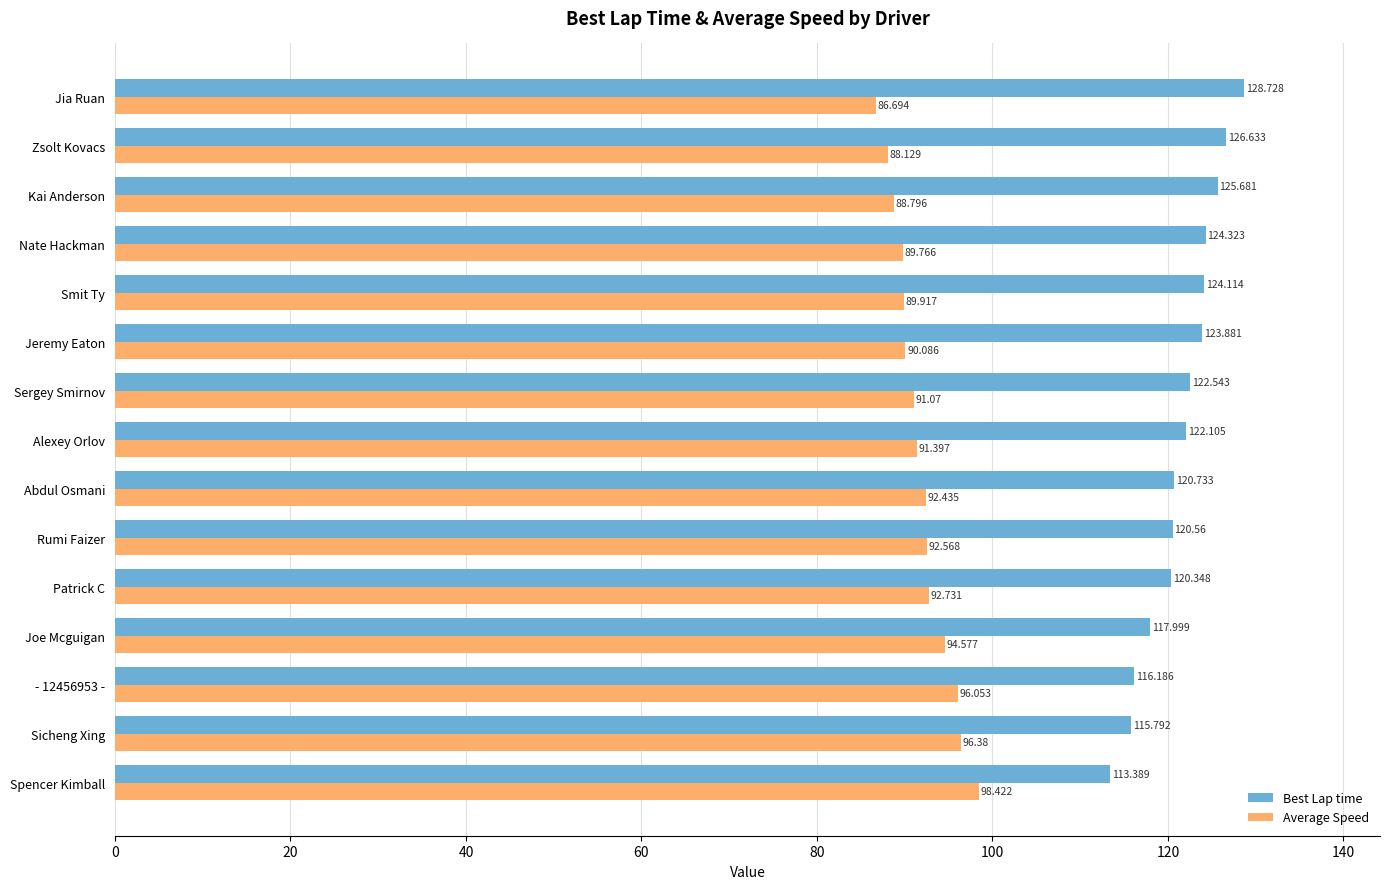

At which category is the sum across all series the highest?

Jia Ruan